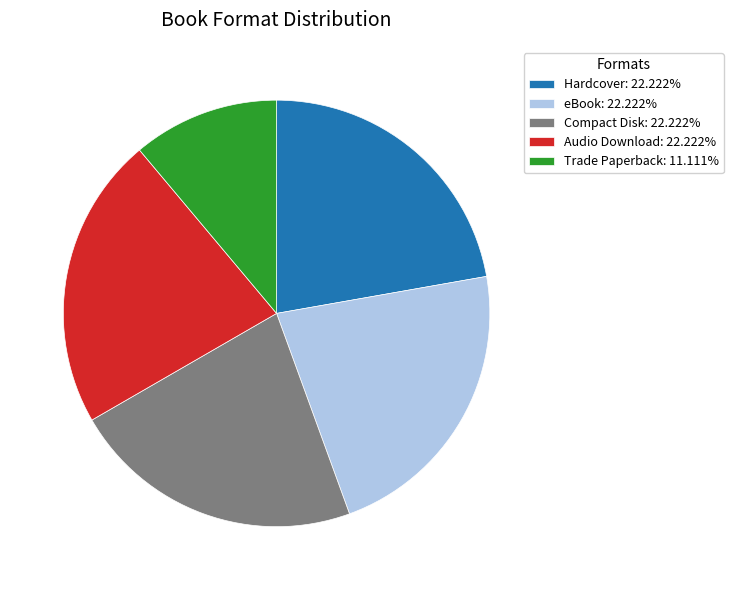

How many segments does this pie chart have?

5